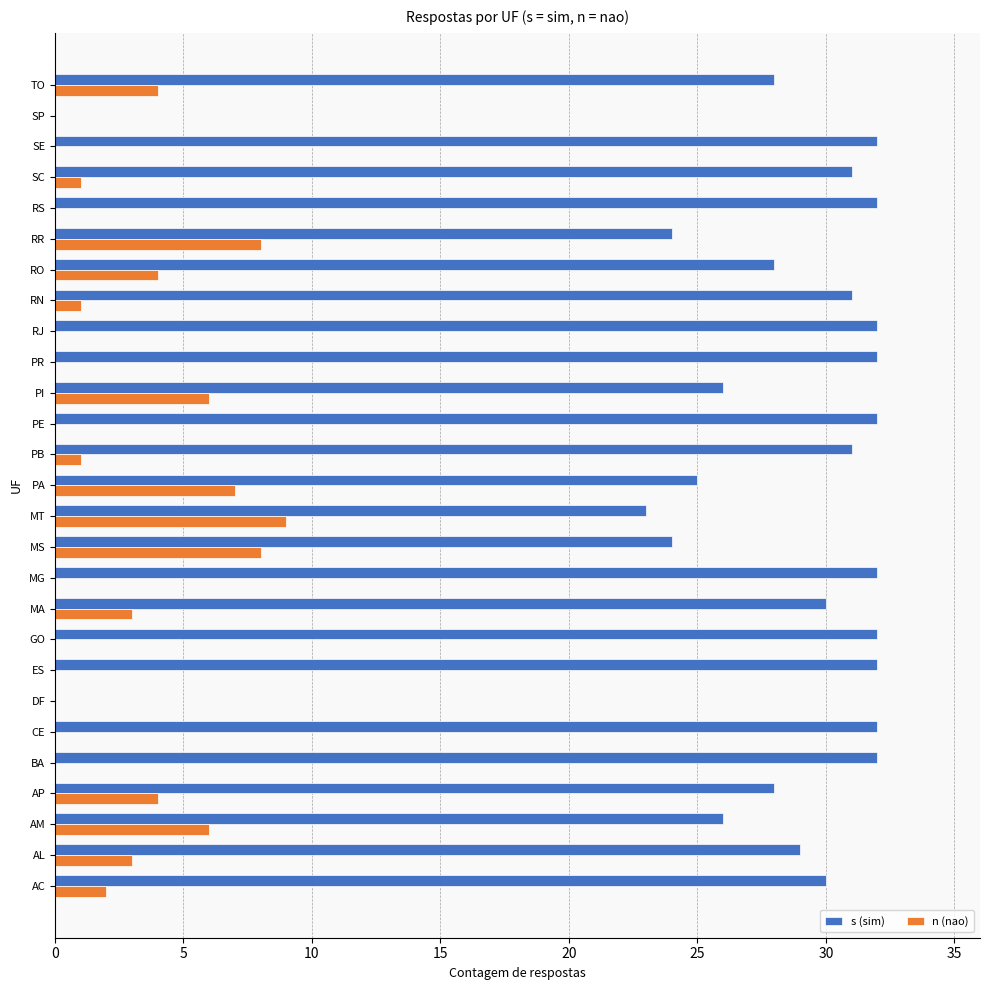

Is the value of s (sim) at SE greater than the value of n (nao) at PA?

Yes